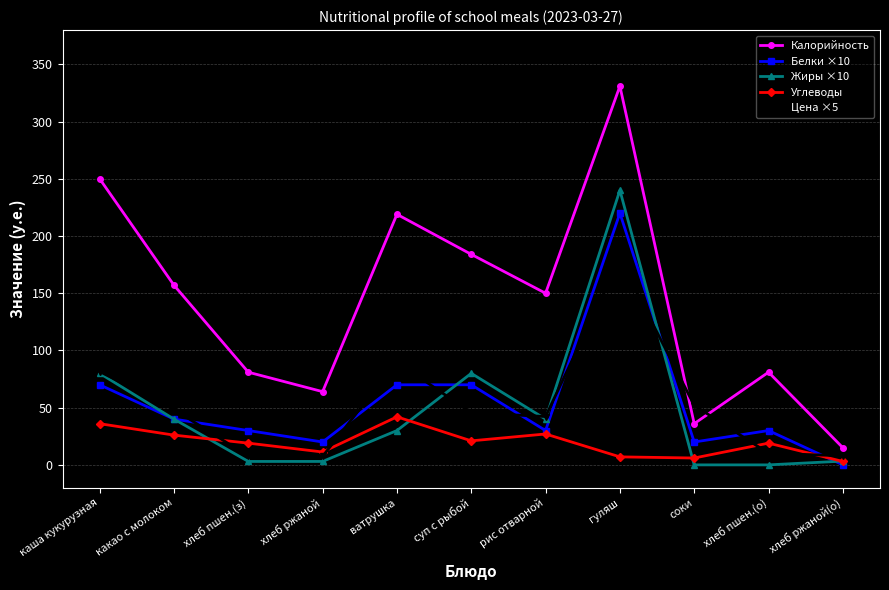

True or false: Белки ×10 and Калорийность intersect in this chart.

False